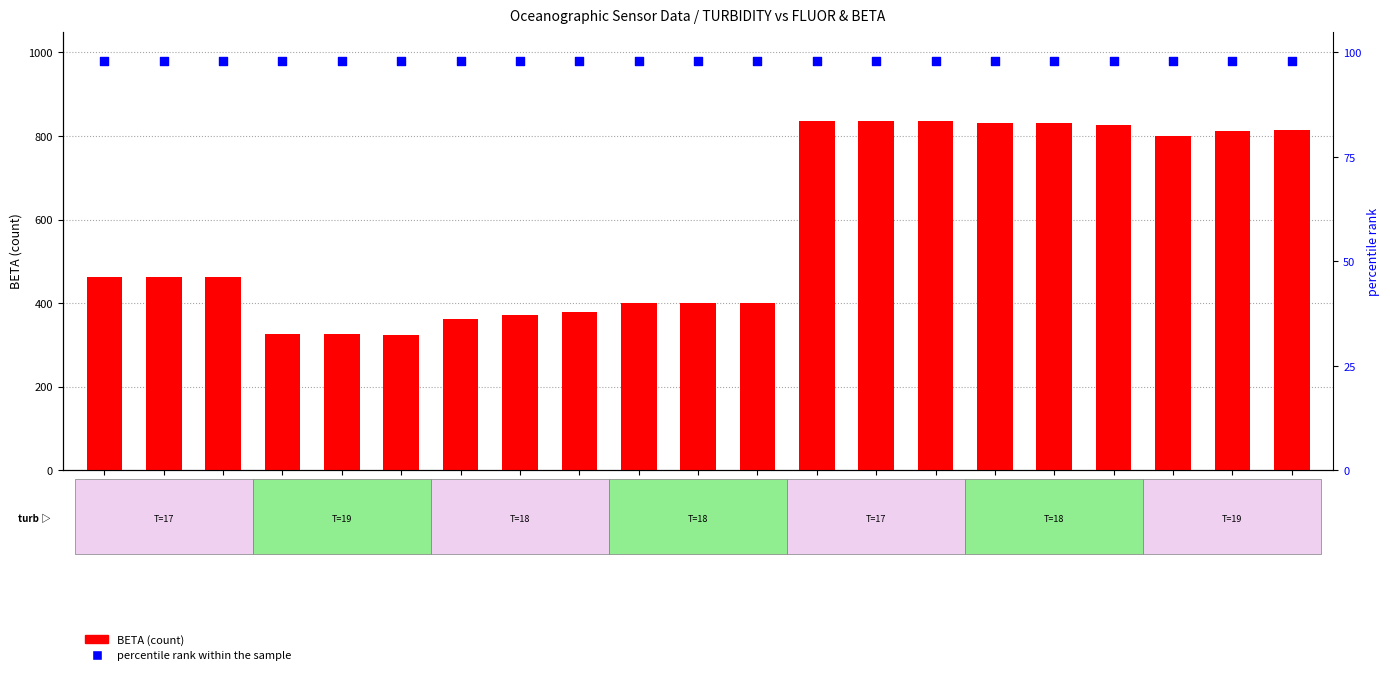

At how many categories does at least one series exceed 207?

21